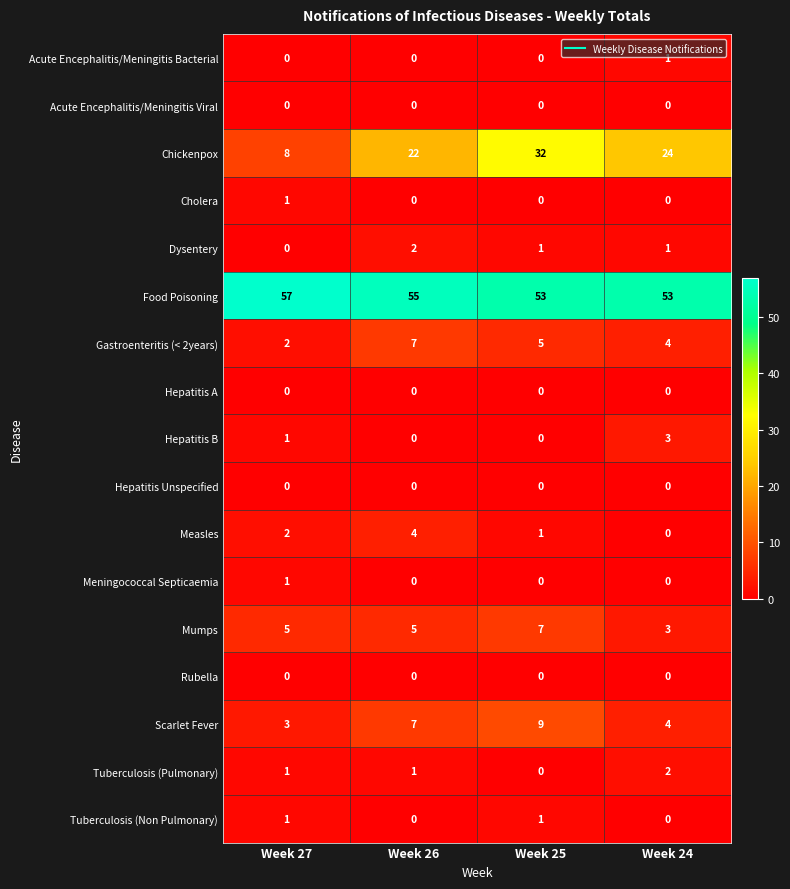

What is the difference between the maximum and minimum values in the Food Poisoning series?

4